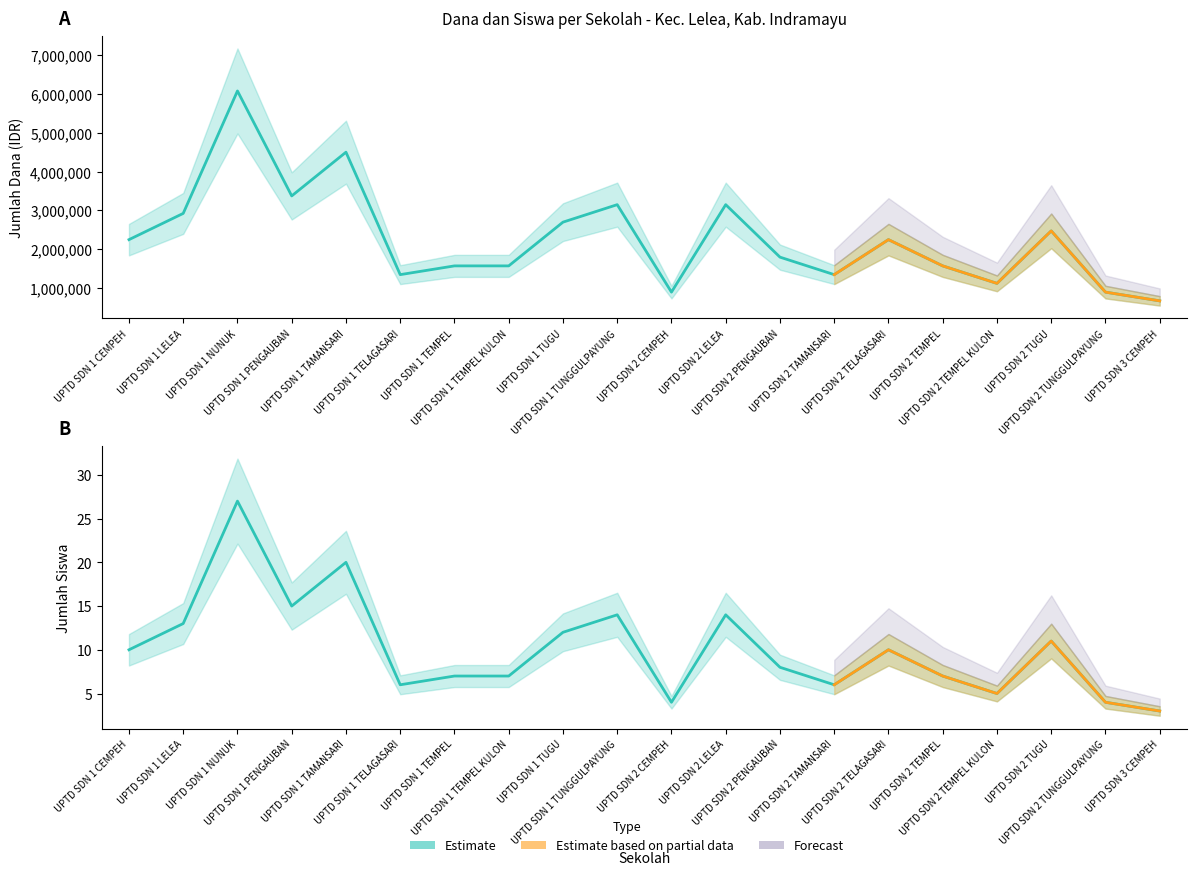

List the labels in order of Siswa Pemberian value, largest first.

UPTD SDN 1 NUNUK, UPTD SDN 1 TAMANSARI, UPTD SDN 1 PENGAUBAN, UPTD SDN 1 TUNGGULPAYUNG, UPTD SDN 2 LELEA, UPTD SDN 1 LELEA, UPTD SDN 1 TUGU, UPTD SDN 2 TUGU, UPTD SDN 1 CEMPEH, UPTD SDN 2 TELAGASARI, UPTD SDN 2 PENGAUBAN, UPTD SDN 1 TEMPEL, UPTD SDN 1 TEMPEL KULON, UPTD SDN 2 TEMPEL, UPTD SDN 1 TELAGASARI, UPTD SDN 2 TAMANSARI, UPTD SDN 2 TEMPEL KULON, UPTD SDN 2 CEMPEH, UPTD SDN 2 TUNGGULPAYUNG, UPTD SDN 3 CEMPEH